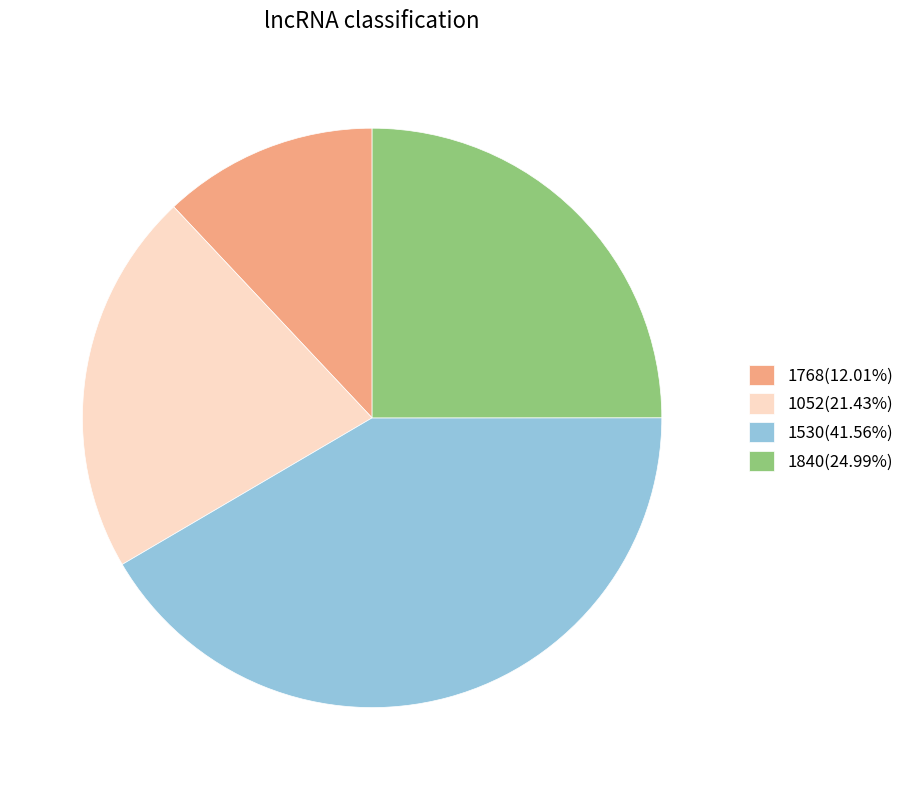

What is the ratio of the value at 1840(24.99%) to the value at 1530(41.56%)?

0.6